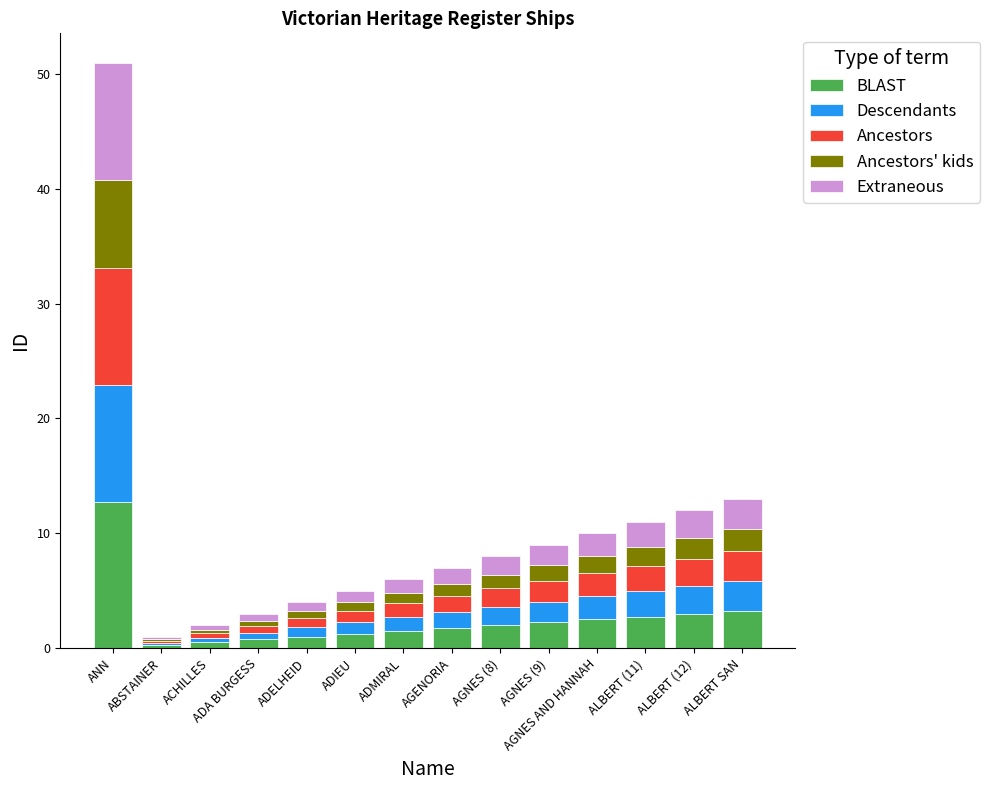

What is the total value across all series at ALBERT (11)?

11.0